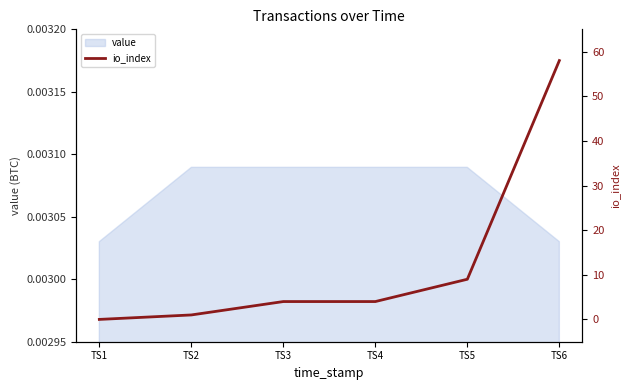

Which label corresponds to the smallest value in the chart?

TS1